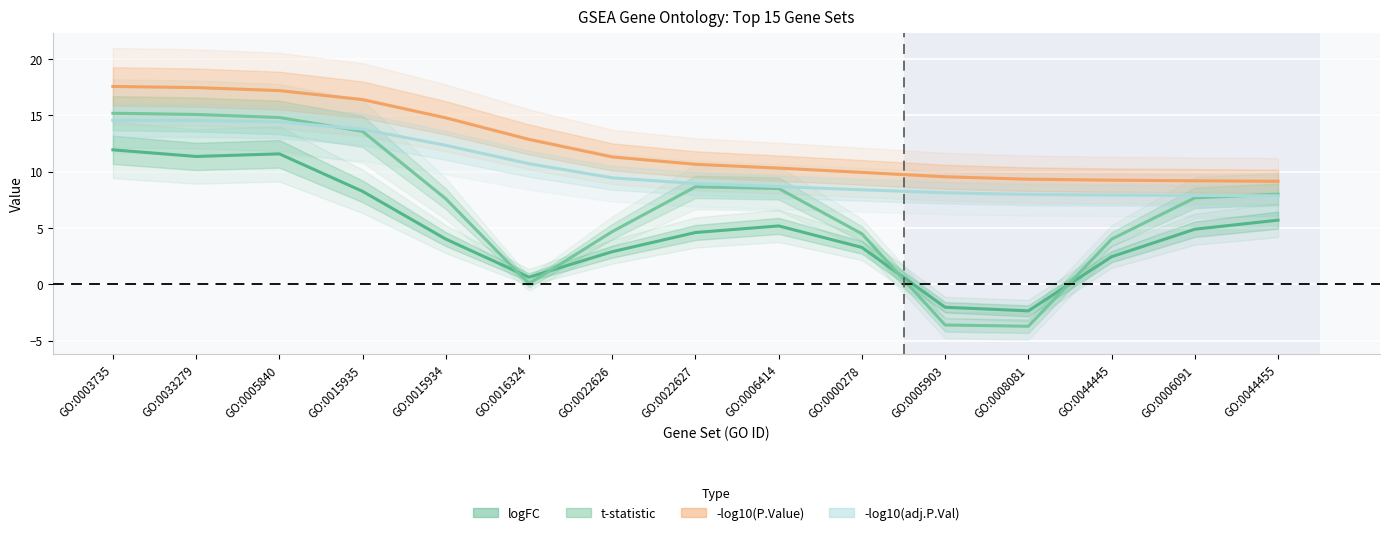

True or false: t has a value of 12.4 at GO:0015934.

False